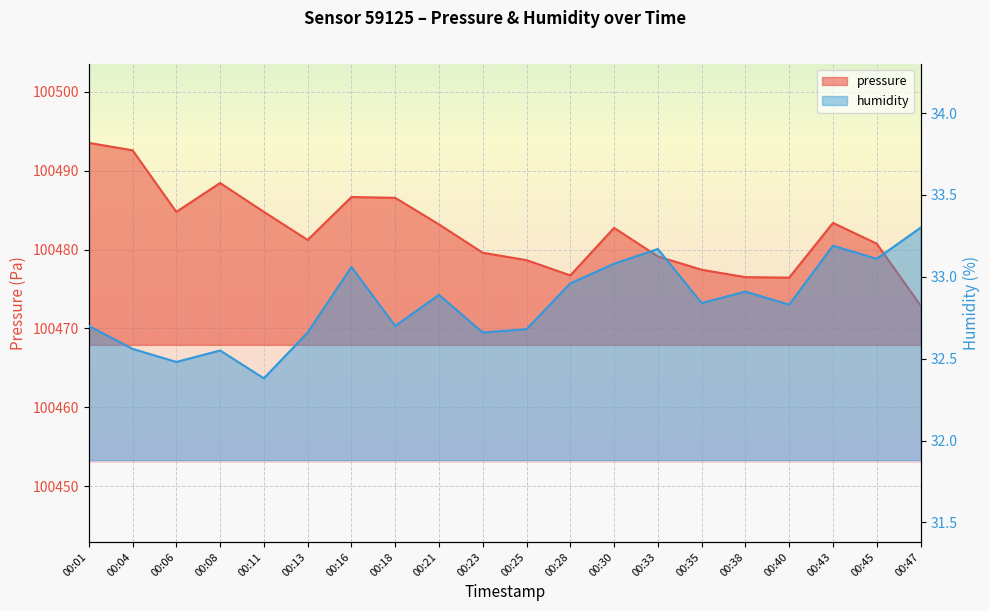

What is the maximum value for pressure?

100493.5